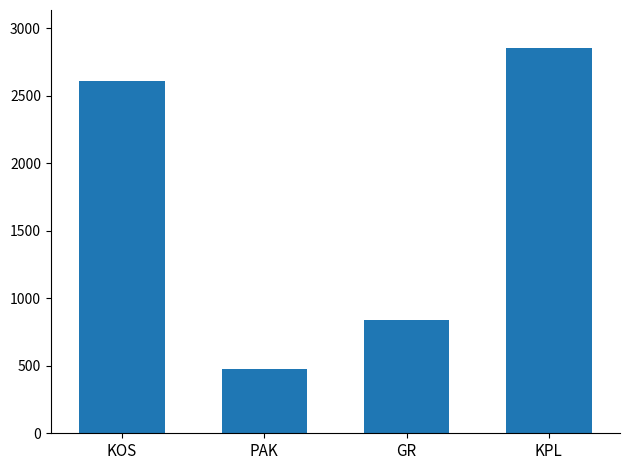

Reading left to right, extract all data points from this chart.

2613	473	838	2851